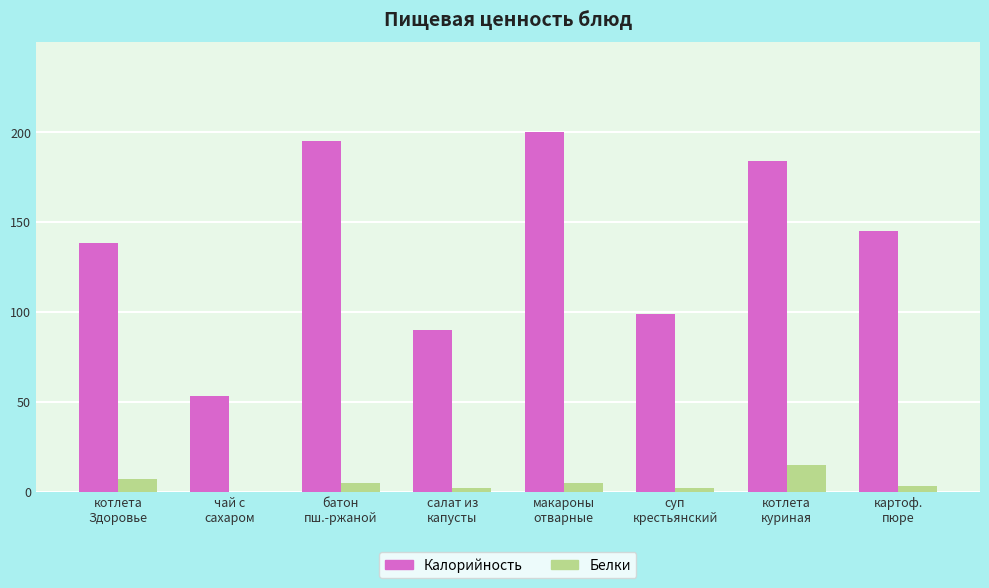

Which series has the largest total across all categories?

Калорийность